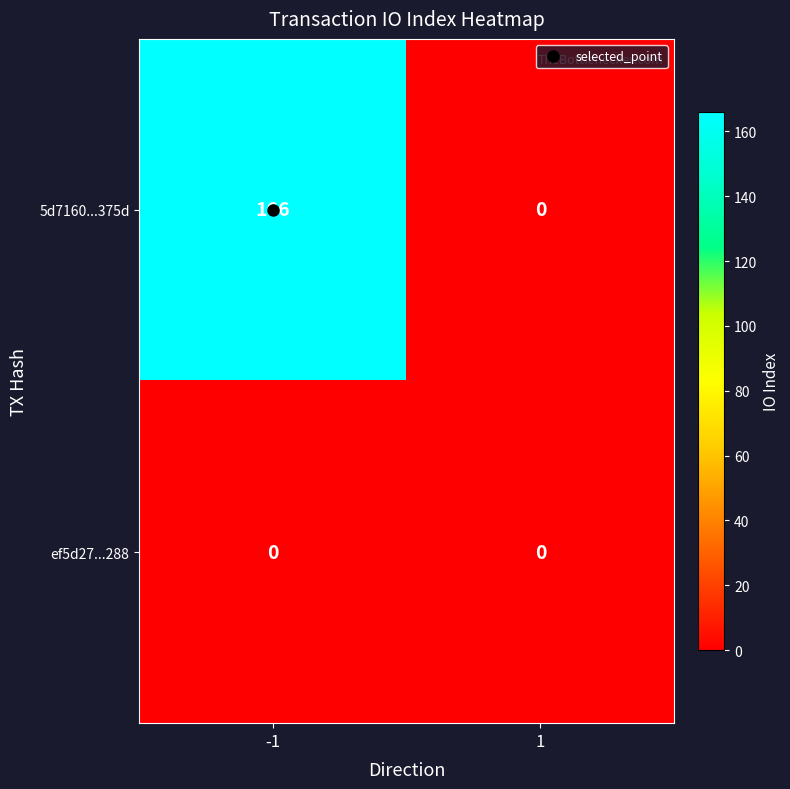

Count the number of categories in the chart.

2